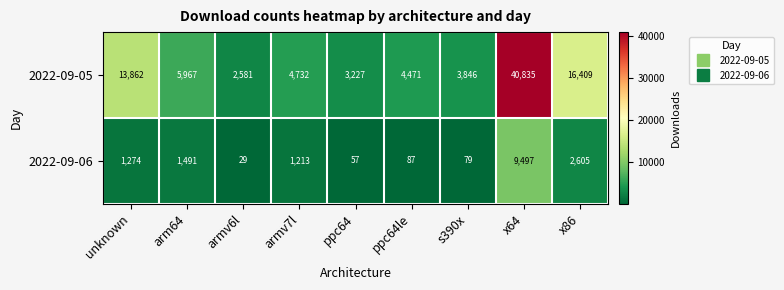

What value does the 2022-09-06 series have at arm64, to the nearest 100?

1500